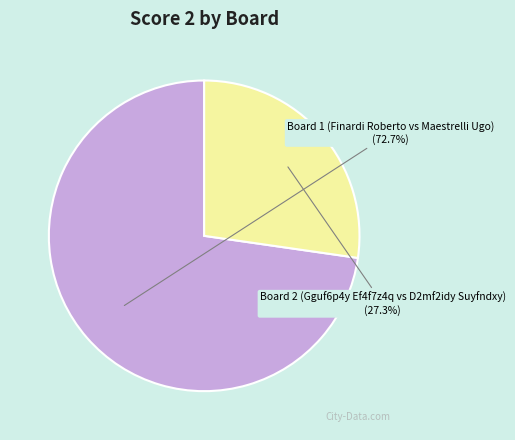

How many slices are in this pie chart?

2